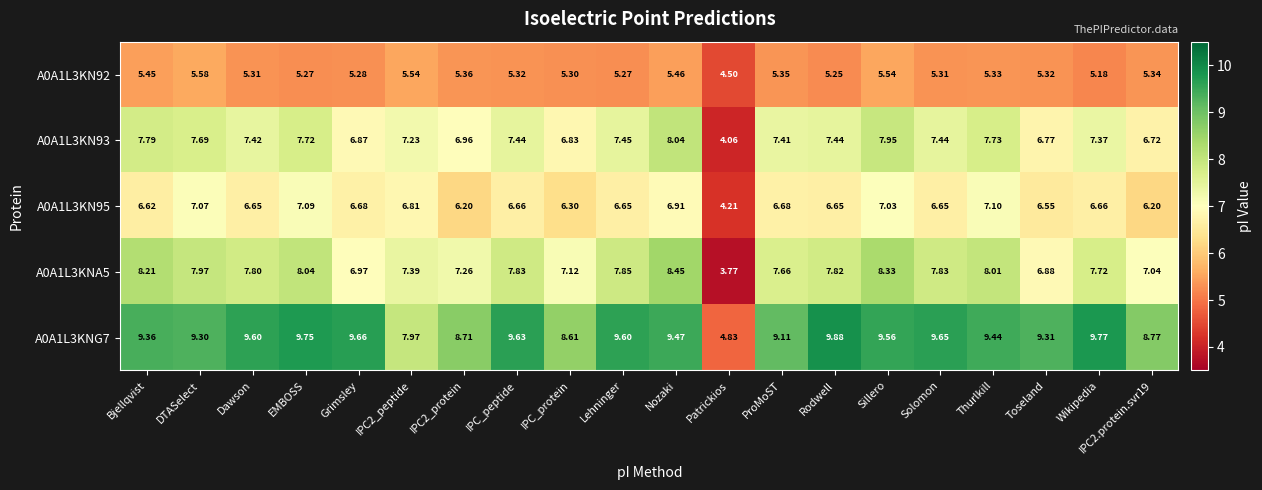

Which category has the lowest value in the A0A1L3KNG7 series?

Patrickios